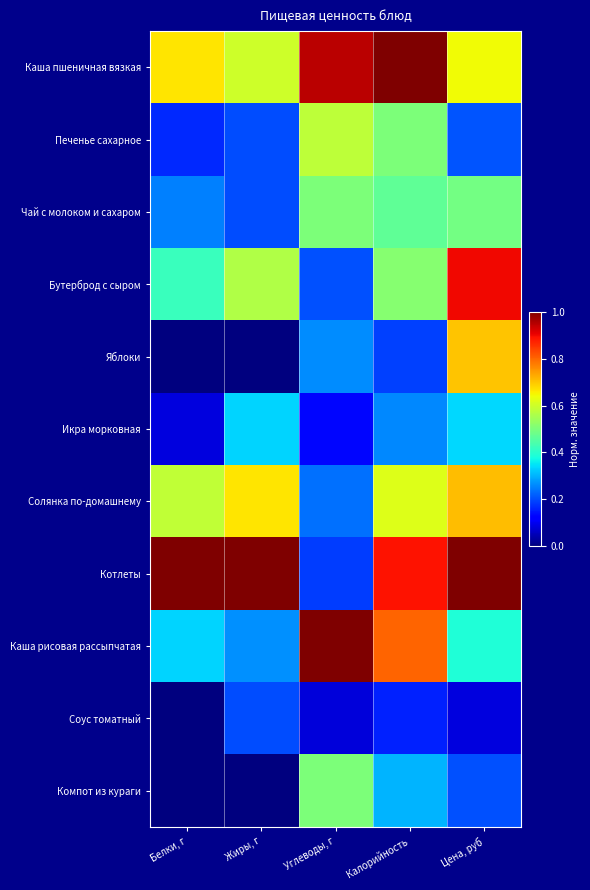

Count the number of data series in this chart.

11